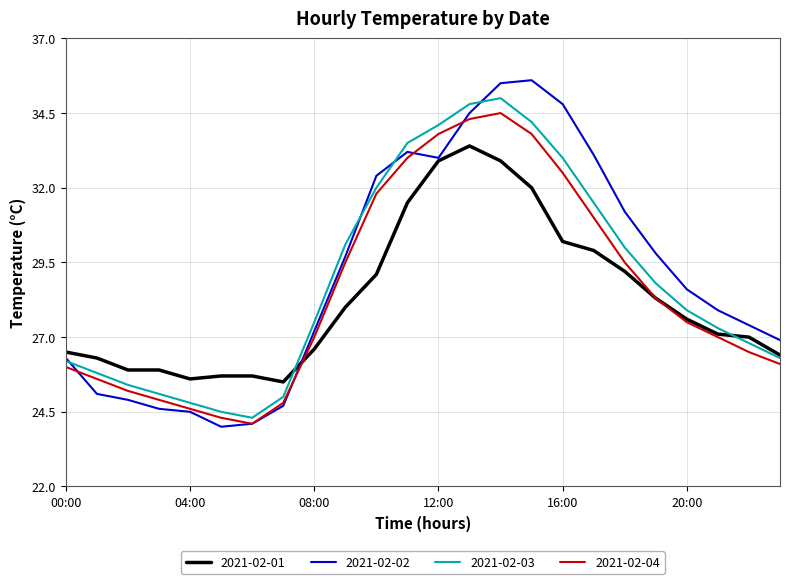

How many lines are shown in the chart?

4